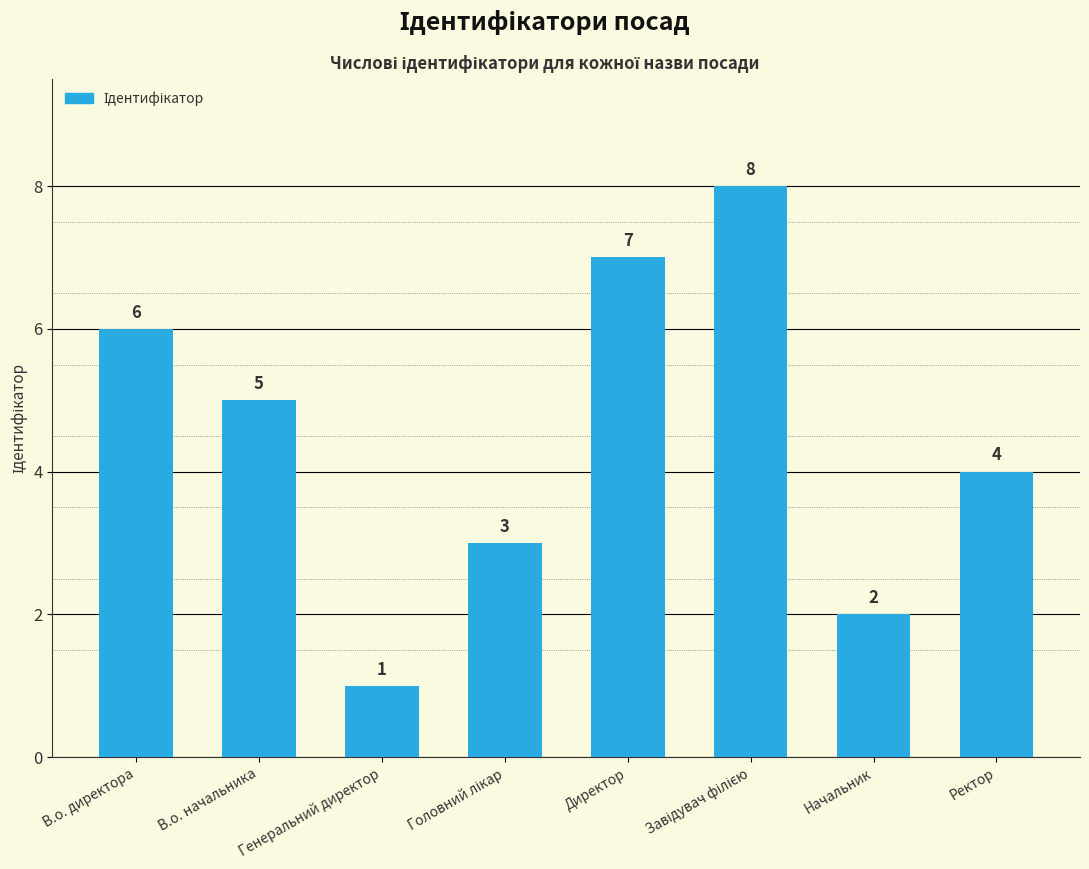

Where is the data nearest to the value 4?

Ректор